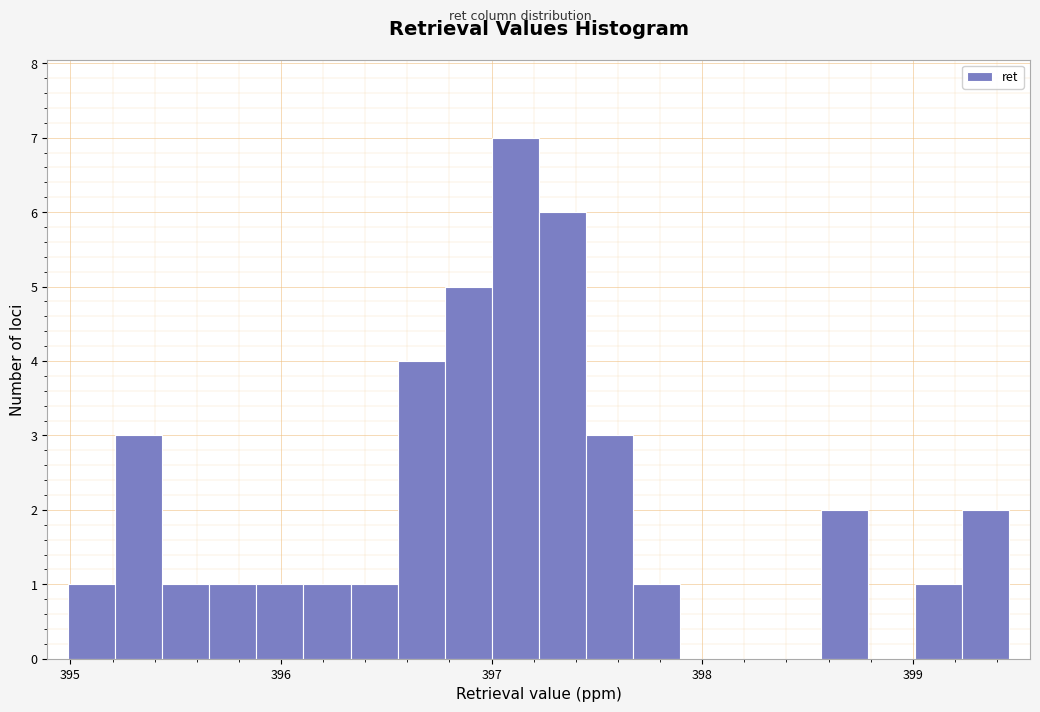

Read against the x-axis, roughly where is the centre of the tallest bar?

397.1